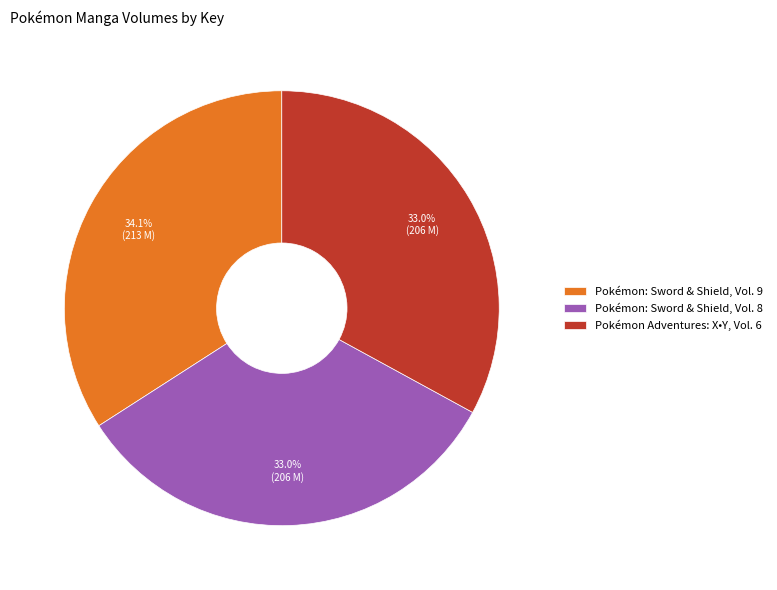

What percentage is the Pokémon: Sword & Shield, Vol. 9 slice, to the nearest percent?

34%